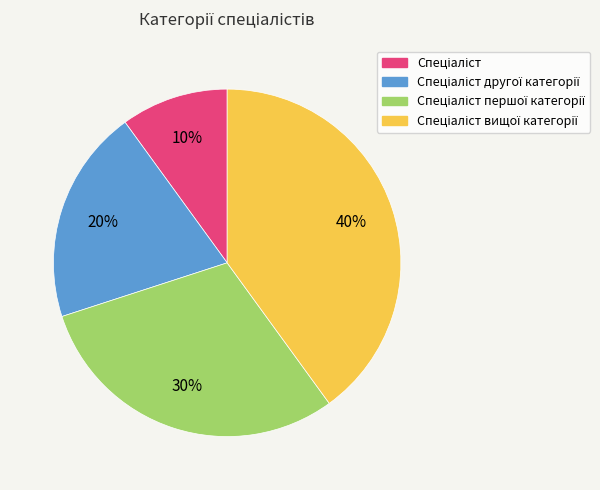

To the nearest percent, what is the average slice percentage?

25%